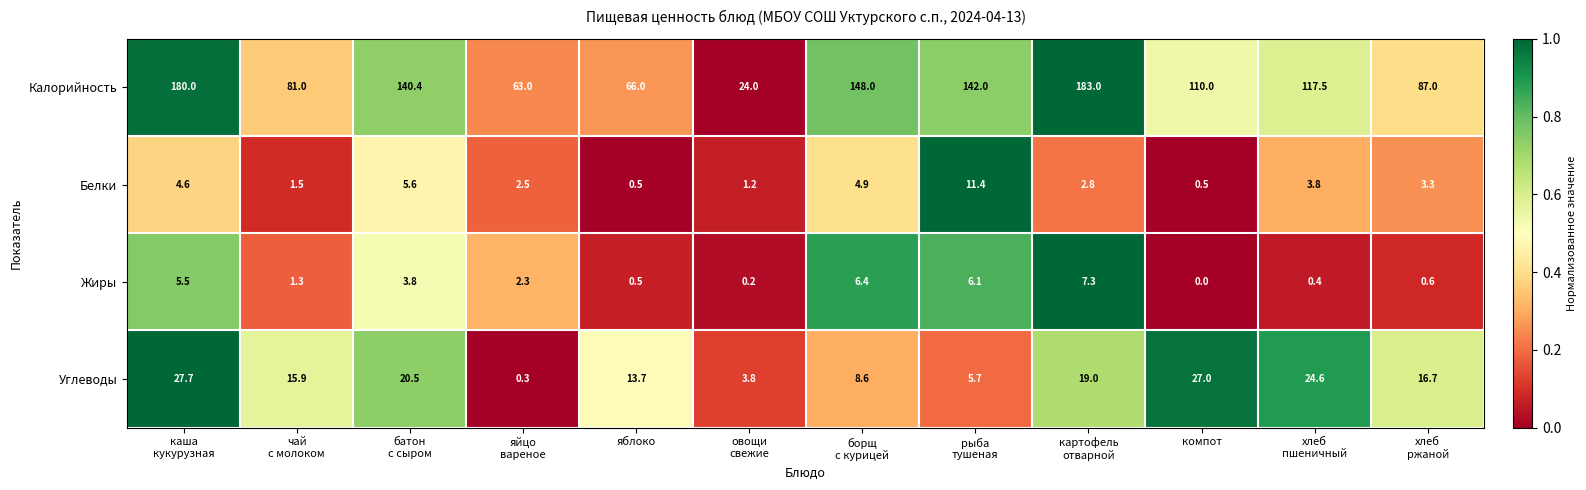

What is the sum of all Белки values?

42.6